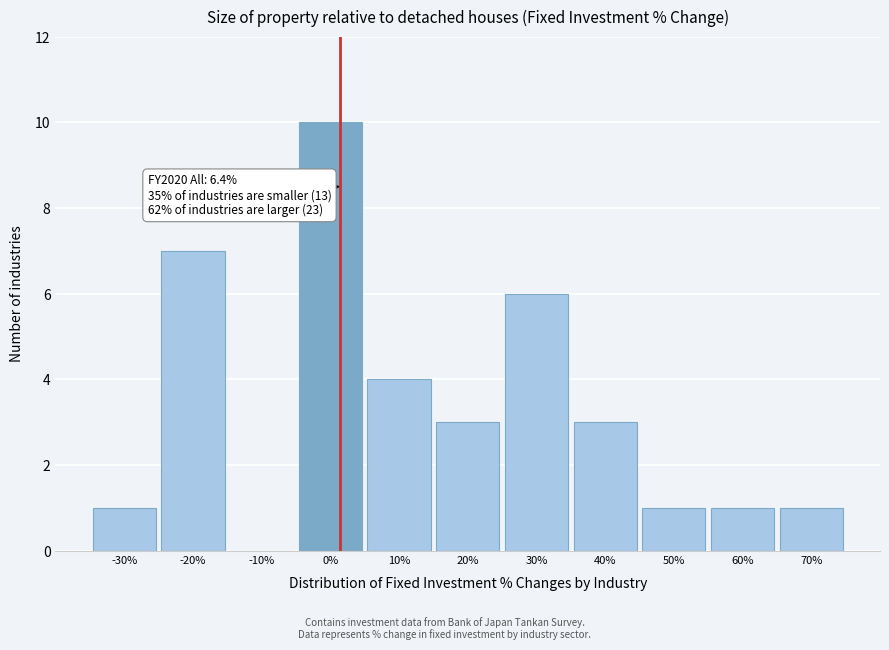

Reading right to left, extract all data points from this chart.

70%=1	60%=1	50%=1	40%=3	30%=6	20%=3	10%=4	0%=10	-10%=0	-20%=7	-30%=1